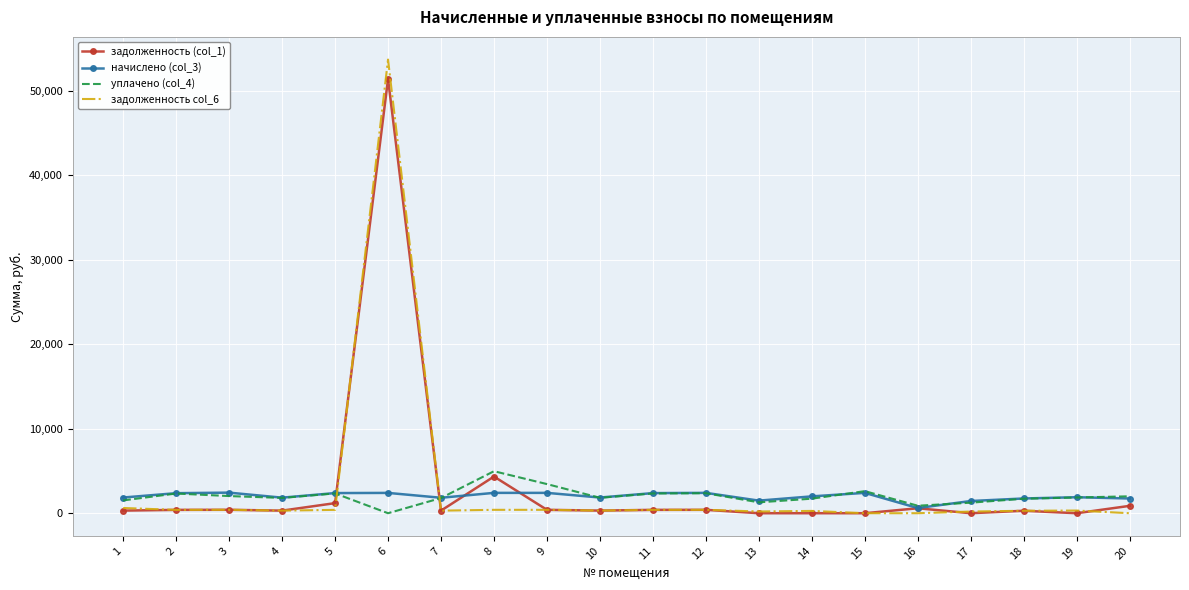

At which category is the sum across all series the highest?

6